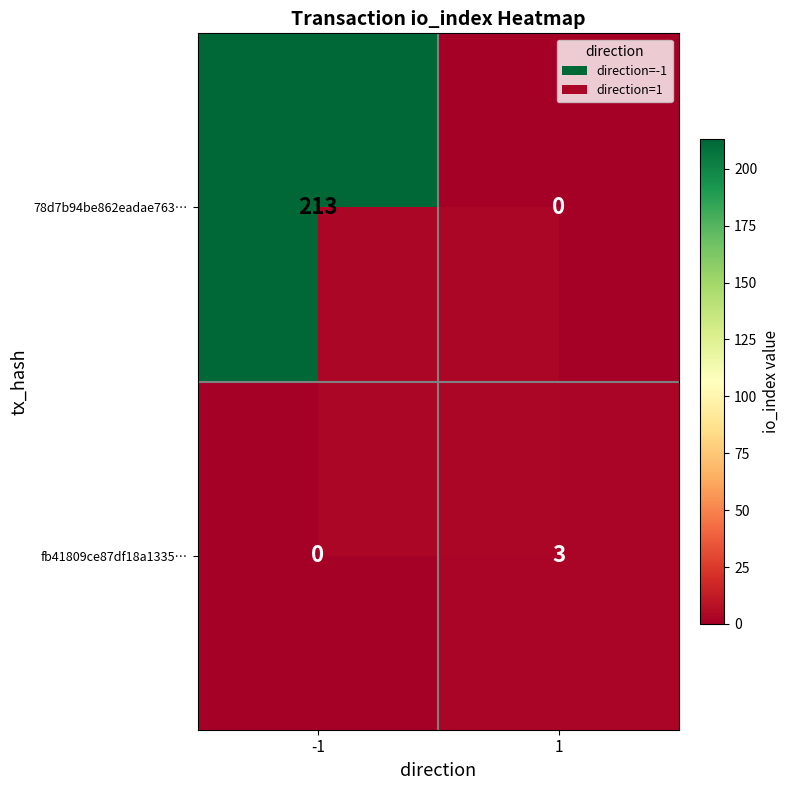

Which series changed the most between -1 and 1?

78d7b94be862eadae763…